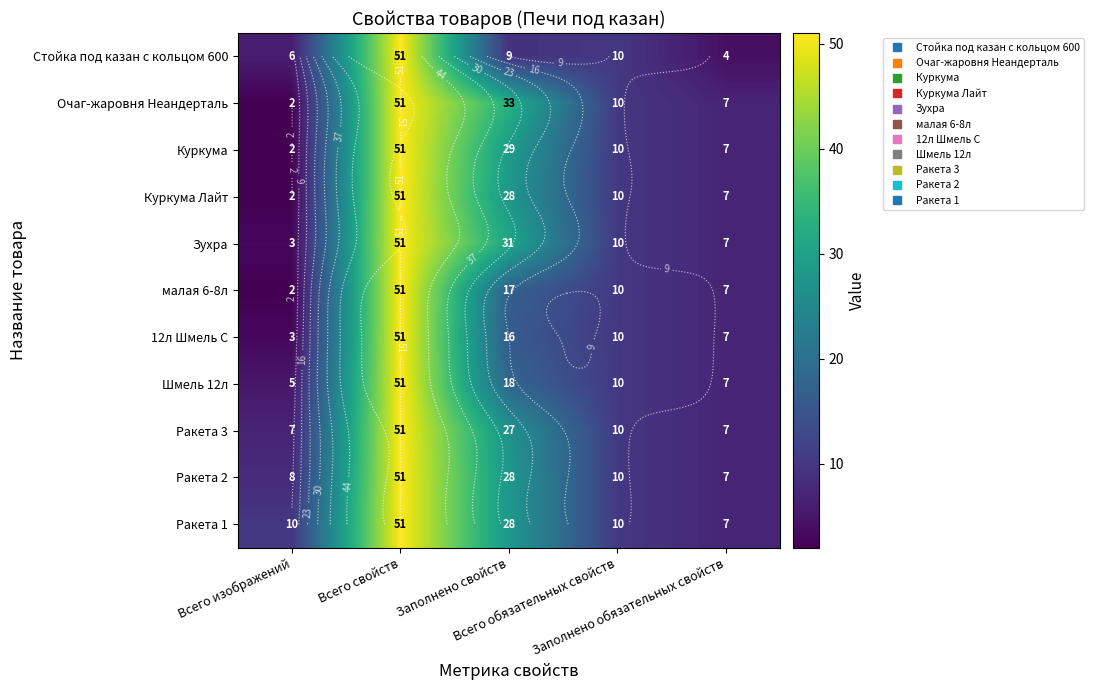

The value of Ракета 2 at Всего свойств is 51. True or false?

True